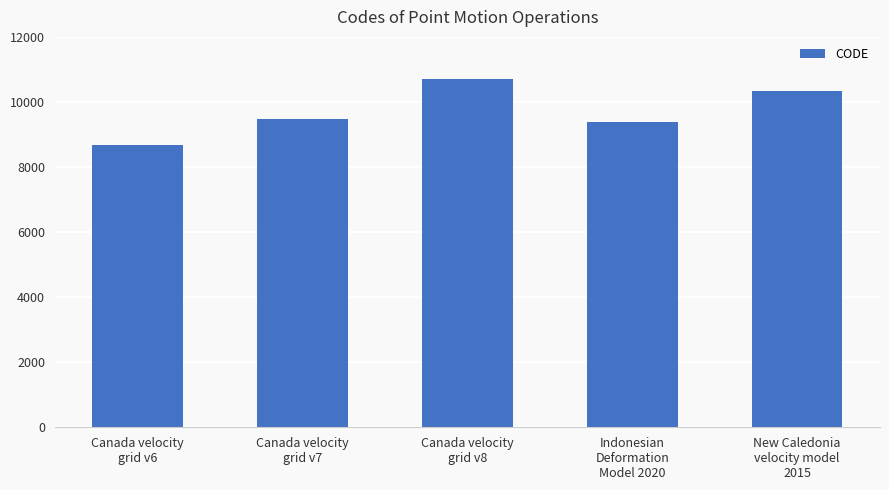

At which category does the chart reach its minimum across all series?

Canada velocity
grid v6